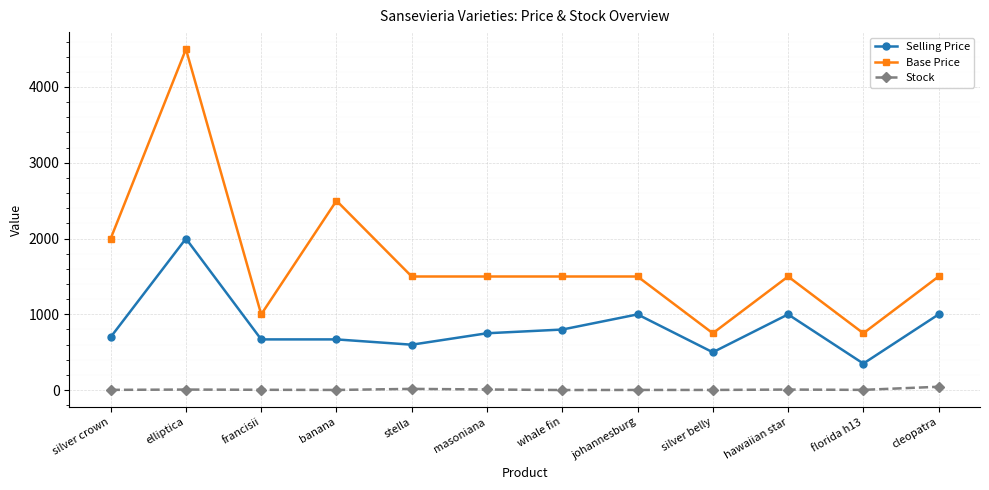

True or false: Stock and Base Price intersect in this chart.

False